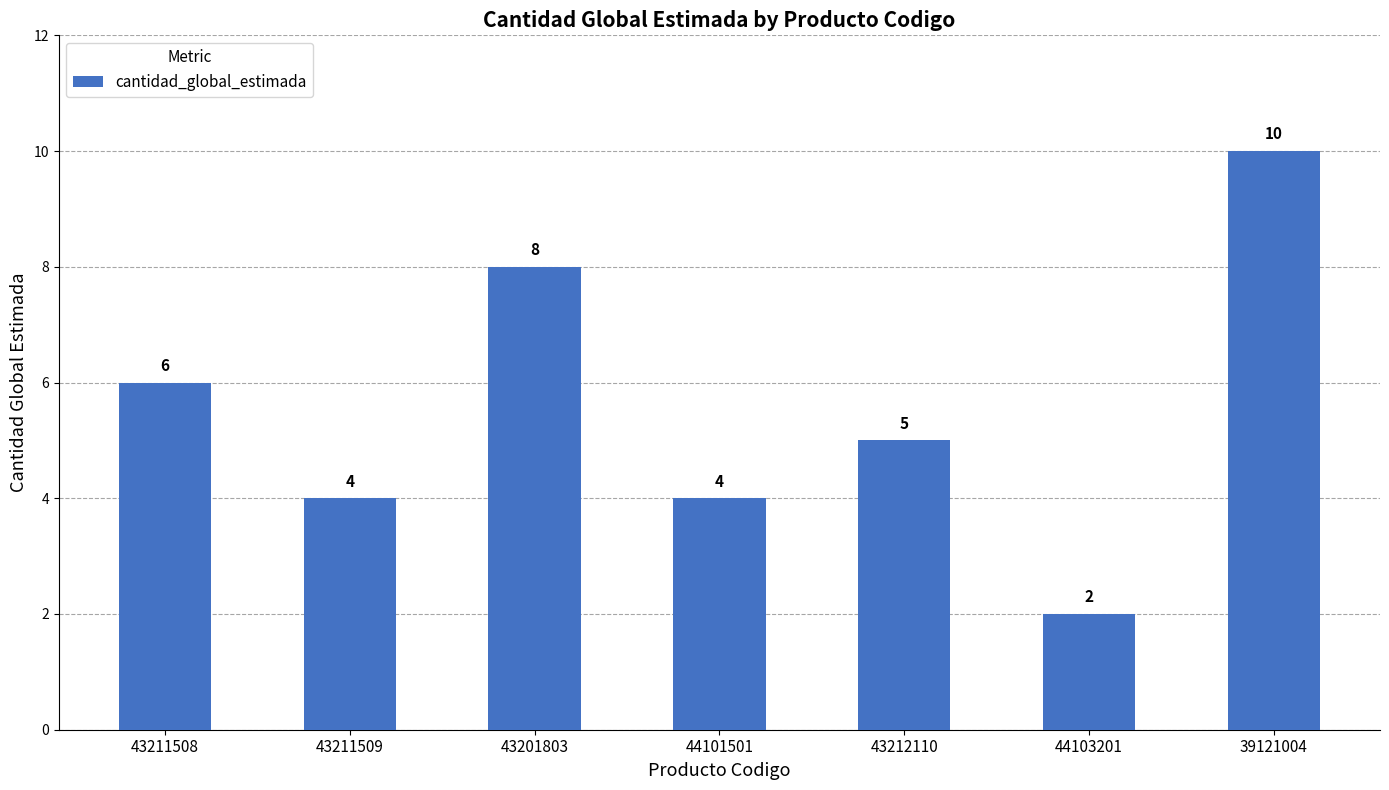

What is the difference between the values at 43211508 and 43211509?

2